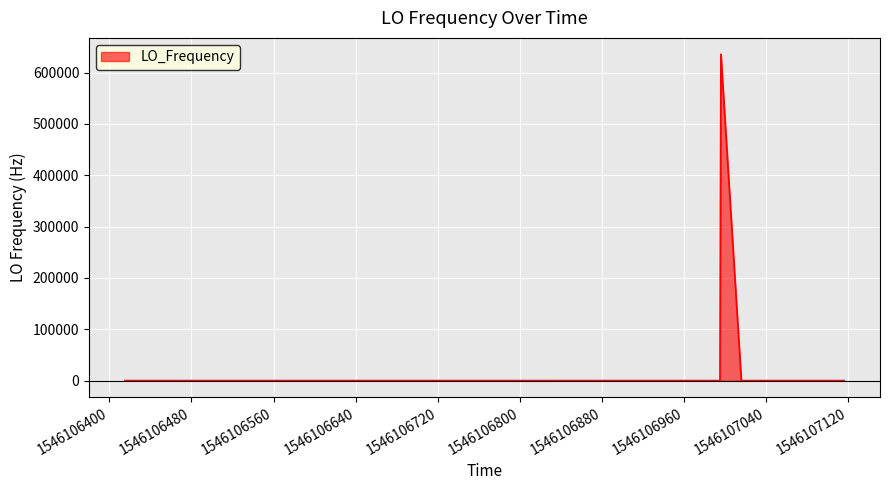

What is the difference between the maximum and minimum values?

635711.1